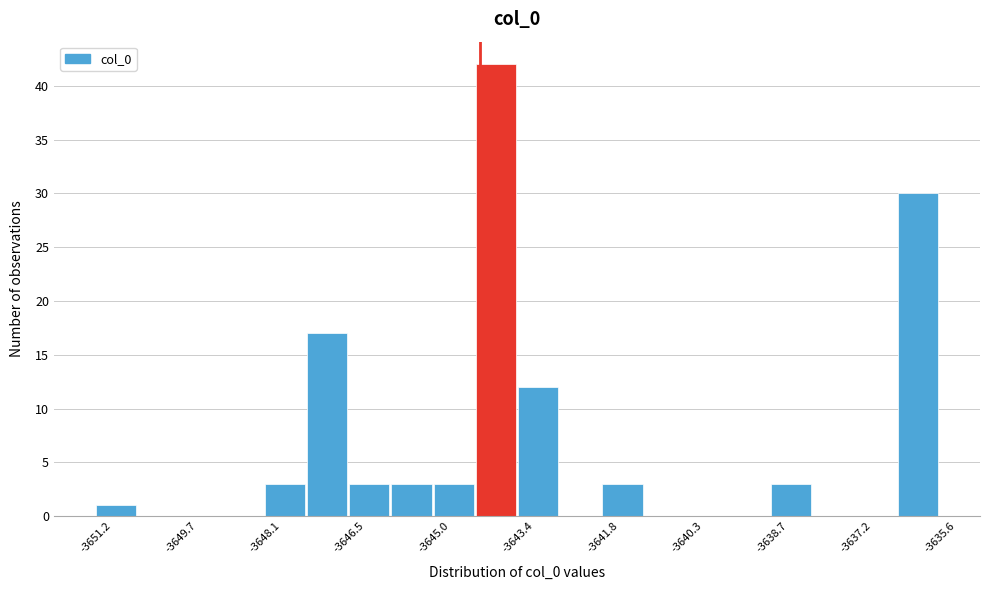

Around what value on the x-axis is the tallest bar? Give the approximate position of its centre, as read against the axis.

-3643.8